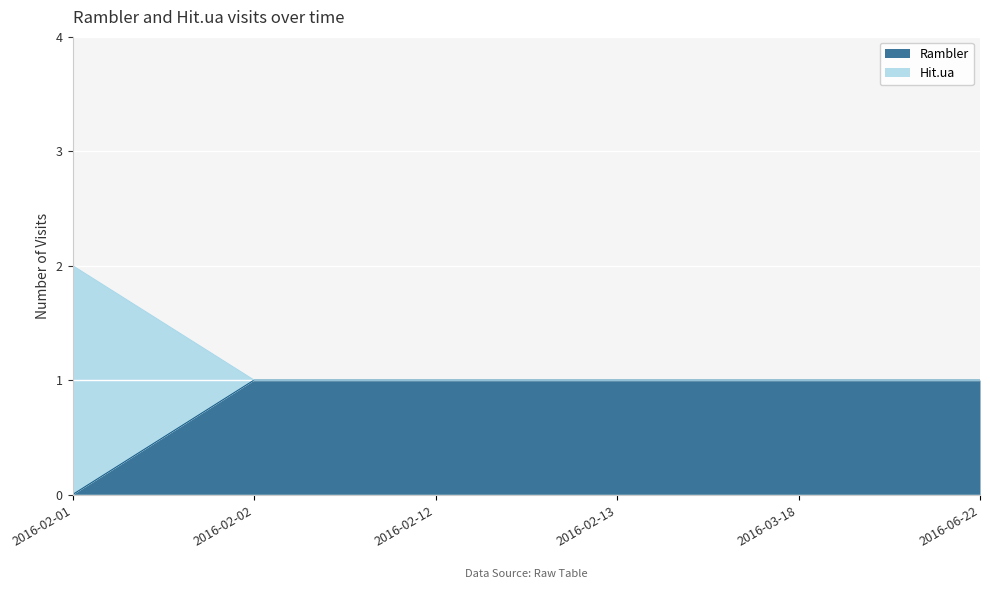

True or false: Rambler and Hit.ua cross at least once.

False